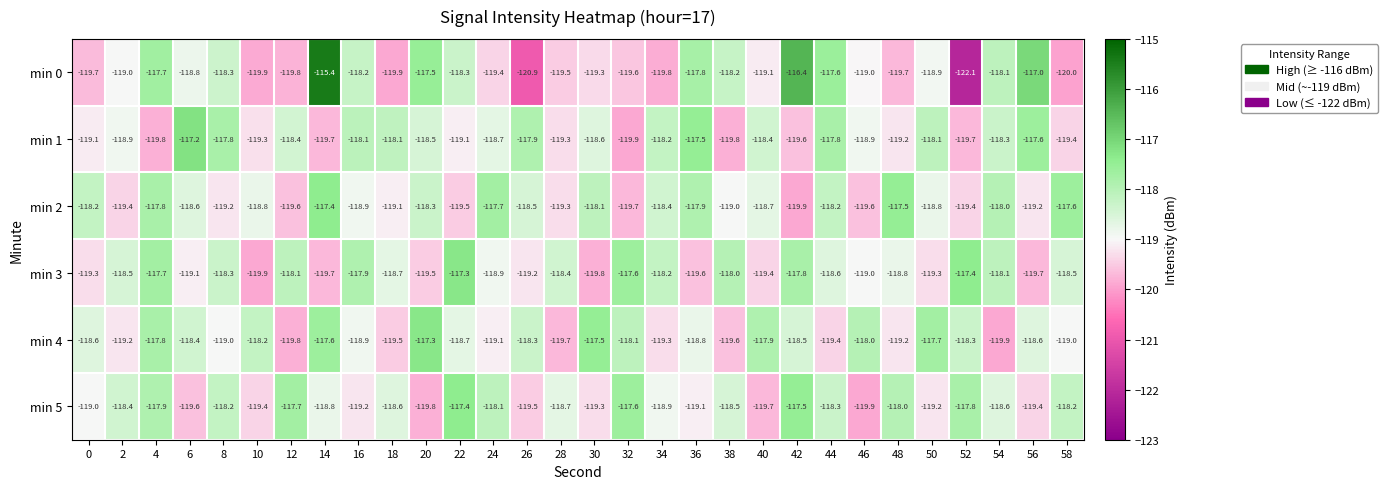

At 40, list the series in order from smallest to largest.

min 5, min 3, min 0, min 2, min 1, min 4